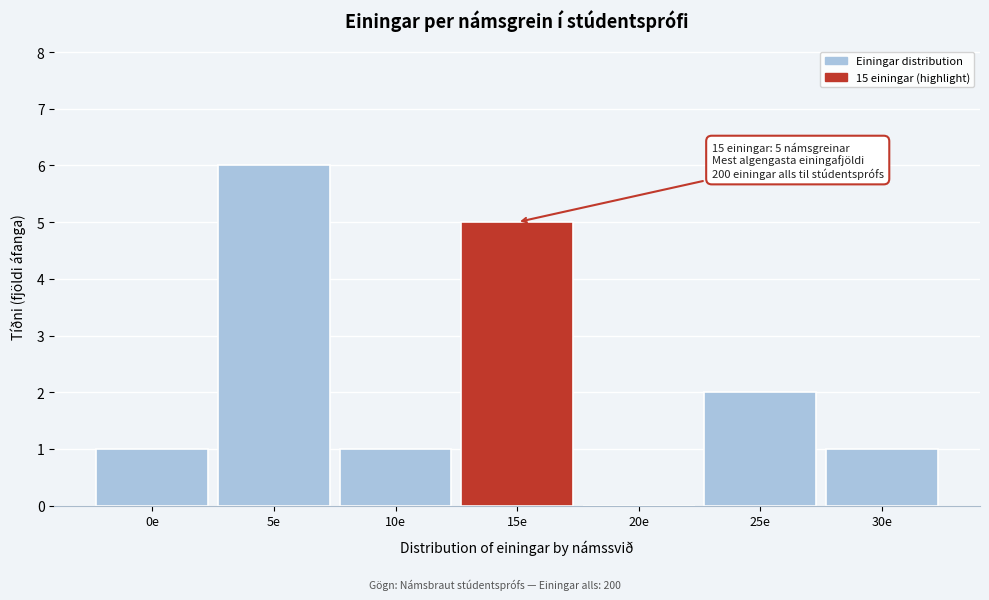

Reading left to right, list all the values displayed in this chart.

0e=1	5e=6	10e=1	15e=5	20e=0	25e=2	30e=1